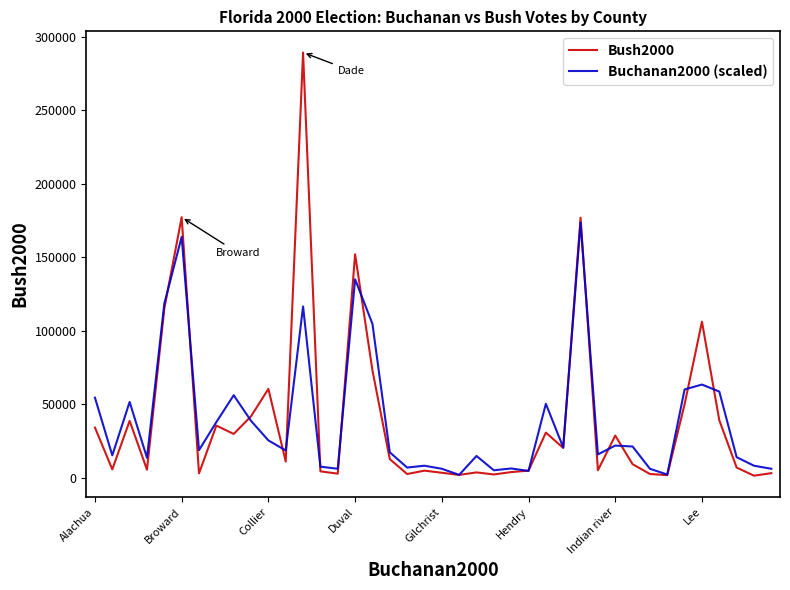

What is the maximum value for Bush2000?

289456.0